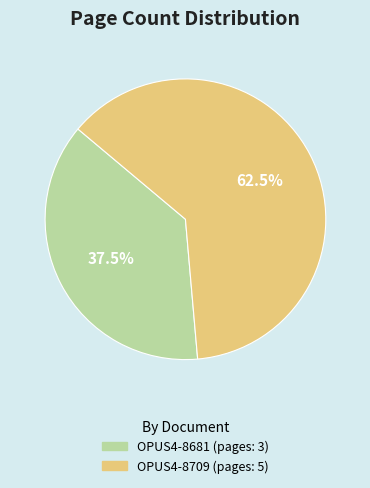

Which has a higher value, OPUS4-8709 or OPUS4-8681?

OPUS4-8709